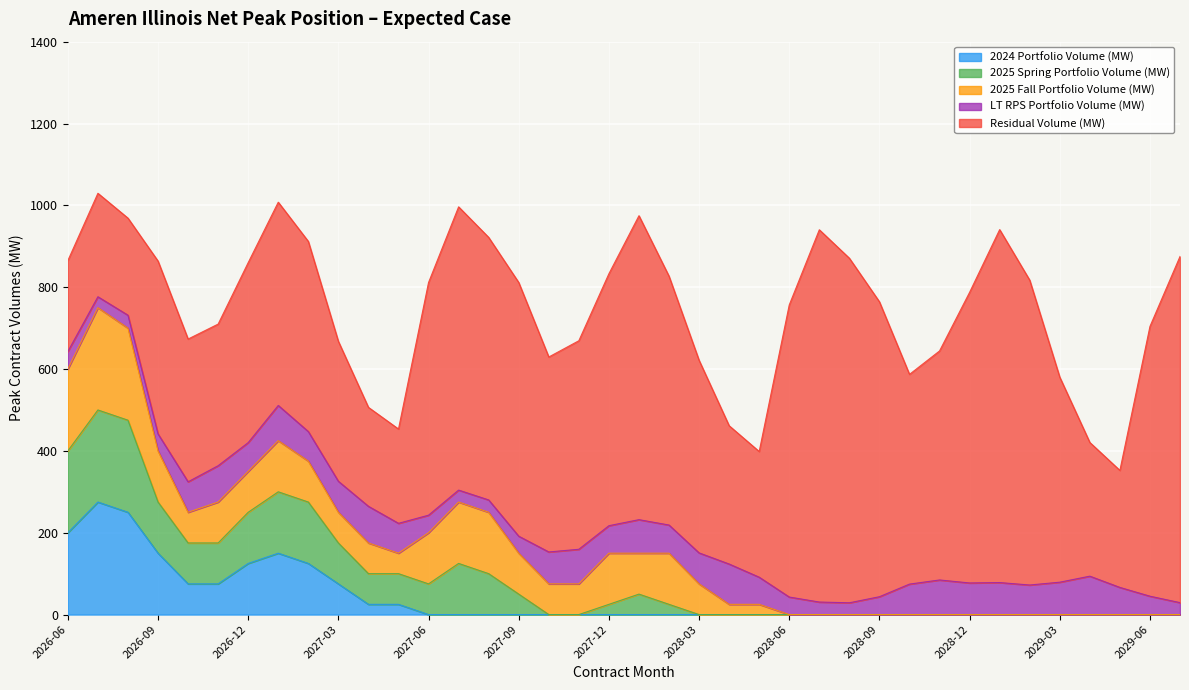

Reading left to right, list all the values displayed in this chart.

2024 Portfolio Volume (MW): 2026-06=200.0	2026-07=275.0	2026-08=250.0	2026-09=150.0	2026-10=75.0	2026-11=75.0	2026-12=125.0	2027-01=150.0	2027-02=125.0	2027-03=75.0	2027-04=25.0	2027-05=25.0	2027-06=0.0	2027-07=0.0	2027-08=0.0	2027-09=0.0	2027-10=0.0	2027-11=0.0	2027-12=0.0	2028-01=0.0	2028-02=0.0	2028-03=0.0	2028-04=0.0	2028-05=0.0	2028-06=0.0	2028-07=0.0	2028-08=0.0	2028-09=0.0	2028-10=0.0	2028-11=0.0	2028-12=0.0	2029-01=0.0	2029-02=0.0	2029-03=0.0	2029-04=0.0	2029-05=0.0	2029-06=0.0	2029-07=0.0
2025 Spring Portfolio Volume (MW): 2026-06=200.0	2026-07=225.0	2026-08=225.0	2026-09=125.0	2026-10=100.0	2026-11=100.0	2026-12=125.0	2027-01=150.0	2027-02=150.0	2027-03=100.0	2027-04=75.0	2027-05=75.0	2027-06=75.0	2027-07=125.0	2027-08=100.0	2027-09=50.0	2027-10=0.0	2027-11=0.0	2027-12=25.0	2028-01=50.0	2028-02=25.0	2028-03=0.0	2028-04=0.0	2028-05=0.0	2028-06=0.0	2028-07=0.0	2028-08=0.0	2028-09=0.0	2028-10=0.0	2028-11=0.0	2028-12=0.0	2029-01=0.0	2029-02=0.0	2029-03=0.0	2029-04=0.0	2029-05=0.0	2029-06=0.0	2029-07=0.0
2025 Fall Portfolio Volume (MW): 2026-06=200.0	2026-07=250.0	2026-08=225.0	2026-09=125.0	2026-10=75.0	2026-11=100.0	2026-12=100.0	2027-01=125.0	2027-02=100.0	2027-03=75.0	2027-04=75.0	2027-05=50.0	2027-06=125.0	2027-07=150.0	2027-08=150.0	2027-09=100.0	2027-10=75.0	2027-11=75.0	2027-12=125.0	2028-01=100.0	2028-02=125.0	2028-03=75.0	2028-04=25.0	2028-05=25.0	2028-06=0.0	2028-07=0.0	2028-08=0.0	2028-09=0.0	2028-10=0.0	2028-11=0.0	2028-12=0.0	2029-01=0.0	2029-02=0.0	2029-03=0.0	2029-04=0.0	2029-05=0.0	2029-06=0.0	2029-07=0.0
LT RPS Portfolio Volume (MW): 2026-06=42.9	2026-07=26.6	2026-08=31.6	2026-09=41.5	2026-10=74.5	2026-11=88.8	2026-12=70.2	2027-01=86.0	2027-02=72.2	2027-03=75.7	2027-04=89.6	2027-05=73.0	2027-06=42.9	2027-07=29.2	2027-08=30.1	2027-09=41.5	2027-10=78.0	2027-11=84.6	2027-12=67.2	2028-01=81.9	2028-02=68.8	2028-03=75.7	2028-04=98.5	2028-05=66.3	2028-06=42.9	2028-07=30.6	2028-08=28.8	2028-09=43.6	2028-10=74.5	2028-11=84.6	2028-12=77.2	2029-01=78.2	2029-02=72.2	2029-03=79.2	2029-04=93.8	2029-05=66.3	2029-06=44.9	2029-07=29.2
Residual Volume (MW): 2026-06=222.1	2026-07=252.8	2026-08=237.2	2026-09=422.3	2026-10=348.9	2026-11=346.1	2026-12=439.9	2027-01=496.7	2027-02=464.6	2027-03=341.9	2027-04=241.8	2027-05=230.4	2027-06=568.6	2027-07=692.2	2027-08=641.6	2027-09=620.0	2027-10=476.4	2027-11=509.6	2027-12=615.7	2028-01=742.7	2028-02=608.1	2028-03=470.6	2028-04=338.0	2028-05=307.1	2028-06=713.9	2028-07=909.7	2028-08=842.0	2028-09=720.7	2028-10=512.5	2028-11=559.7	2028-12=710.2	2029-01=862.5	2029-02=744.9	2029-03=500.9	2029-04=326.7	2029-05=285.9	2029-06=659.2	2029-07=845.9